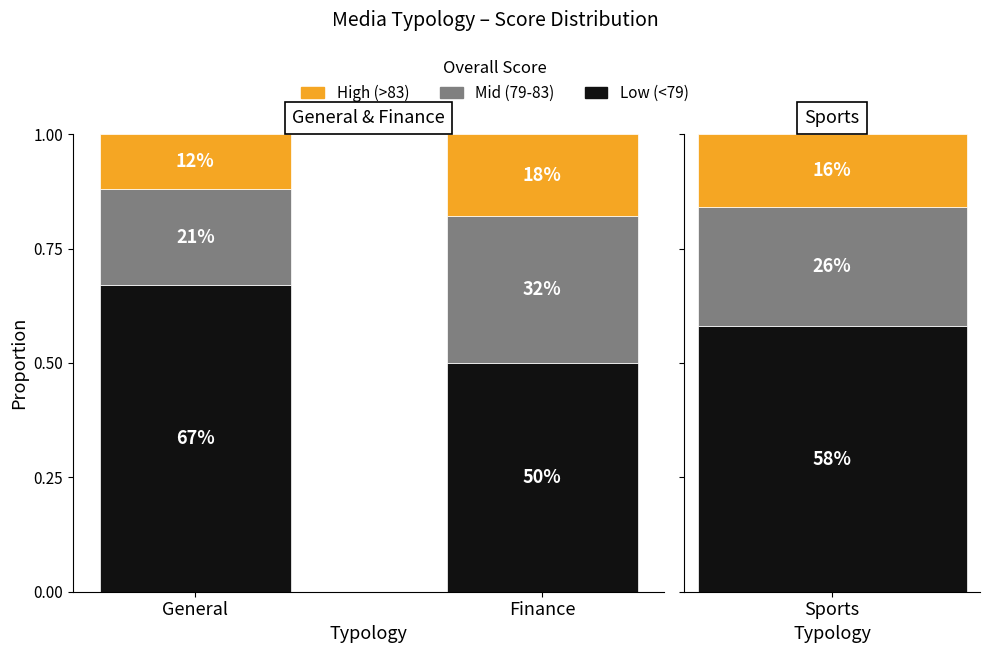

What is the label of the 2nd bar from the left?

Finance